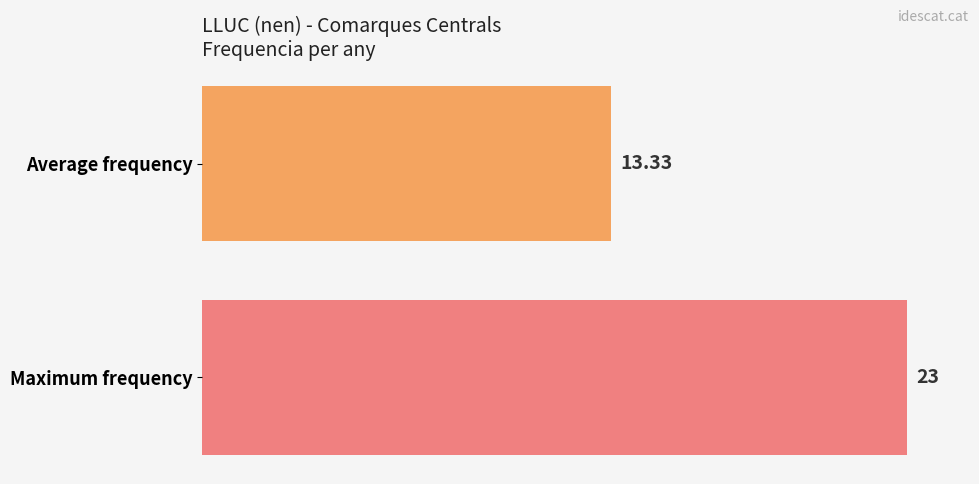

Does the chart contain stacked bars?

No